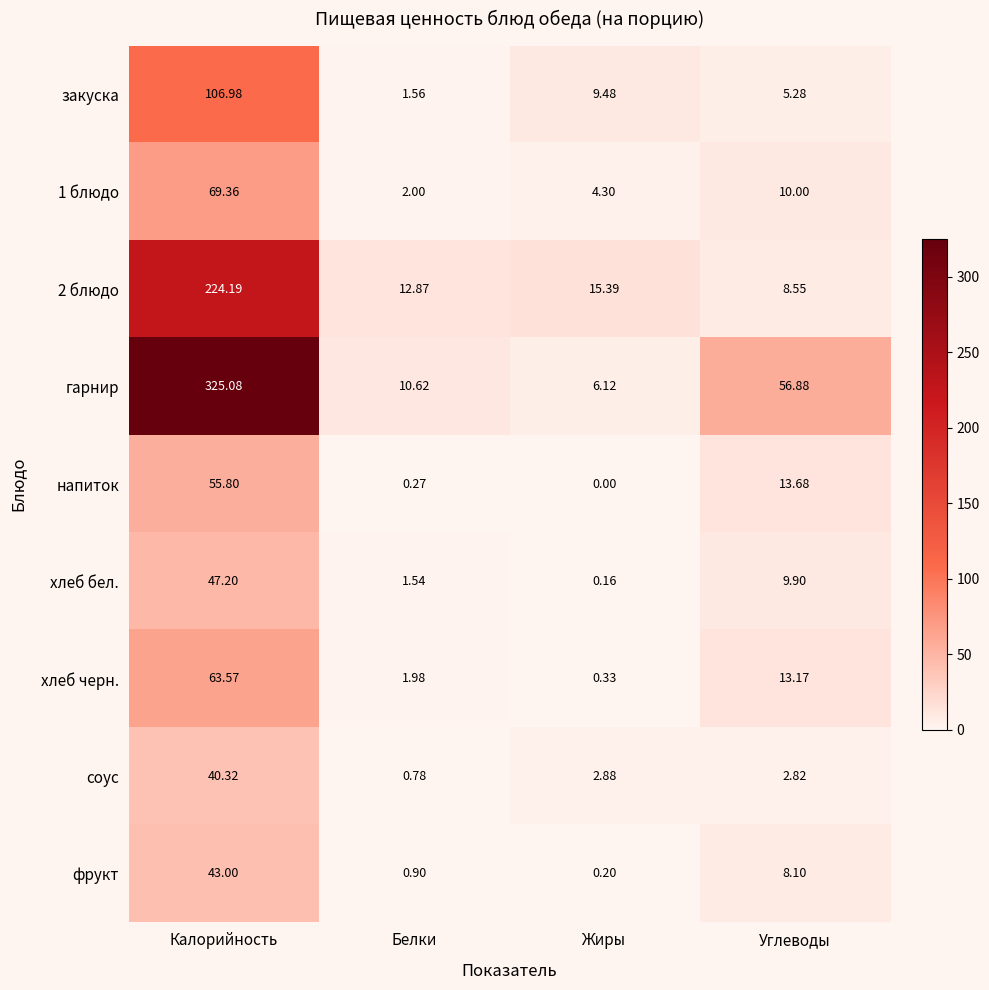

How many values in the закуска series exceed 9?

2